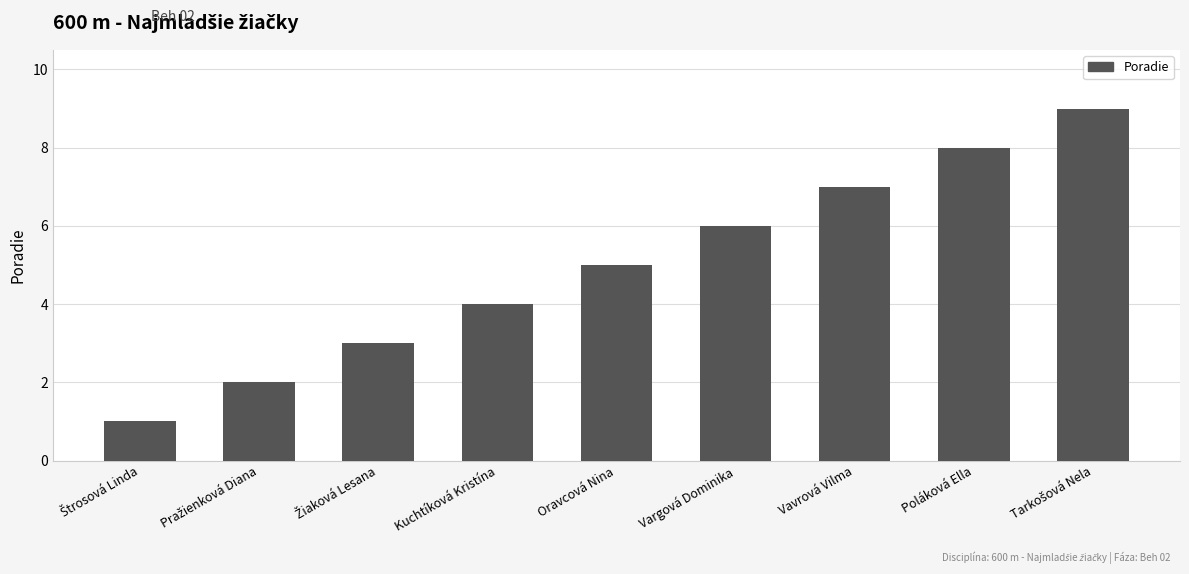

What is the value of the 1st bar from the left?

1